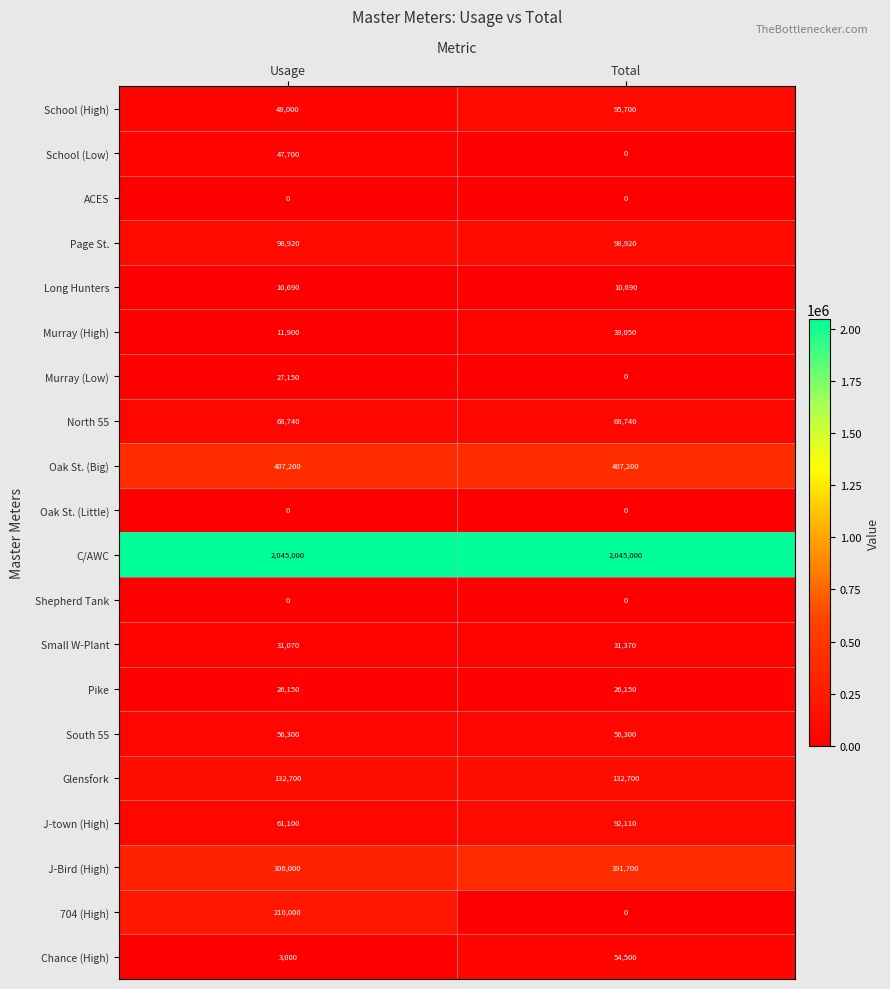

The value of Murray (High) at Usage is 8058. True or false?

False